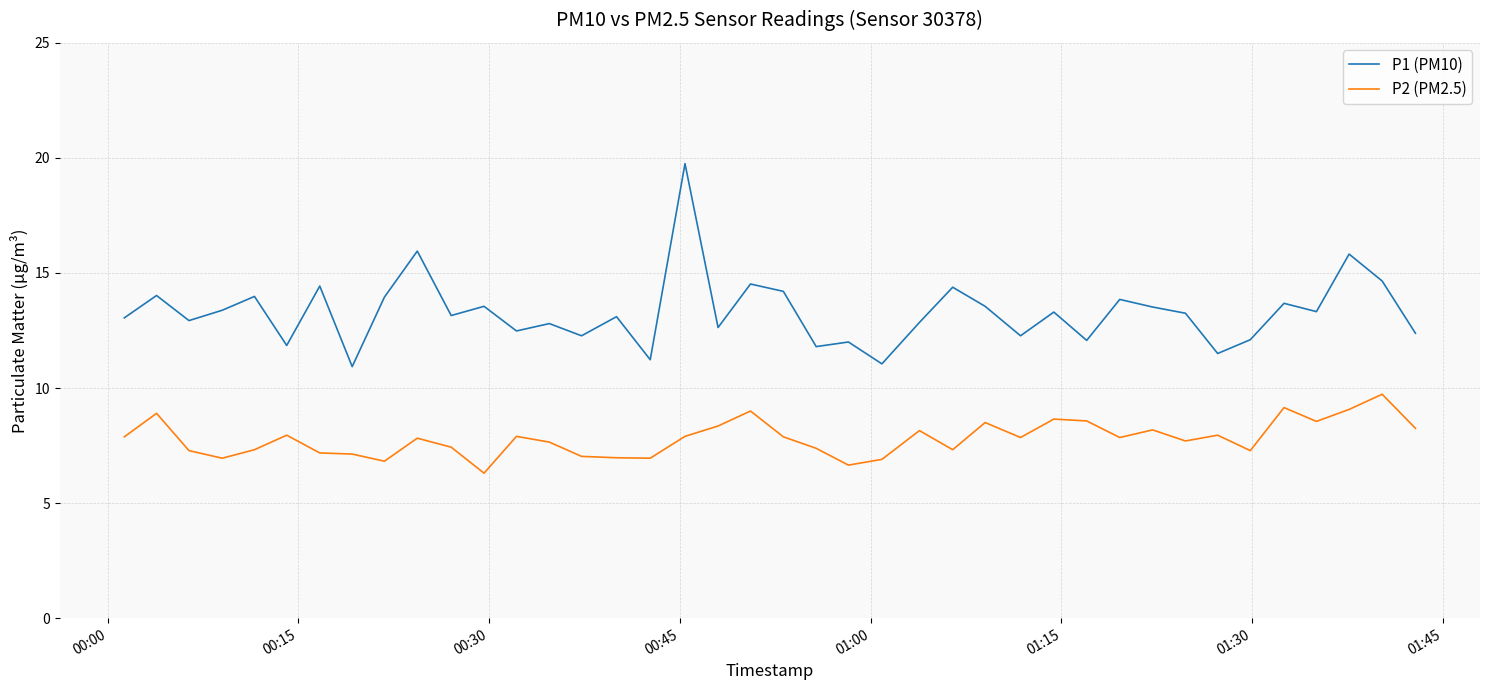

Does the chart display data point markers on the line(s)?

No